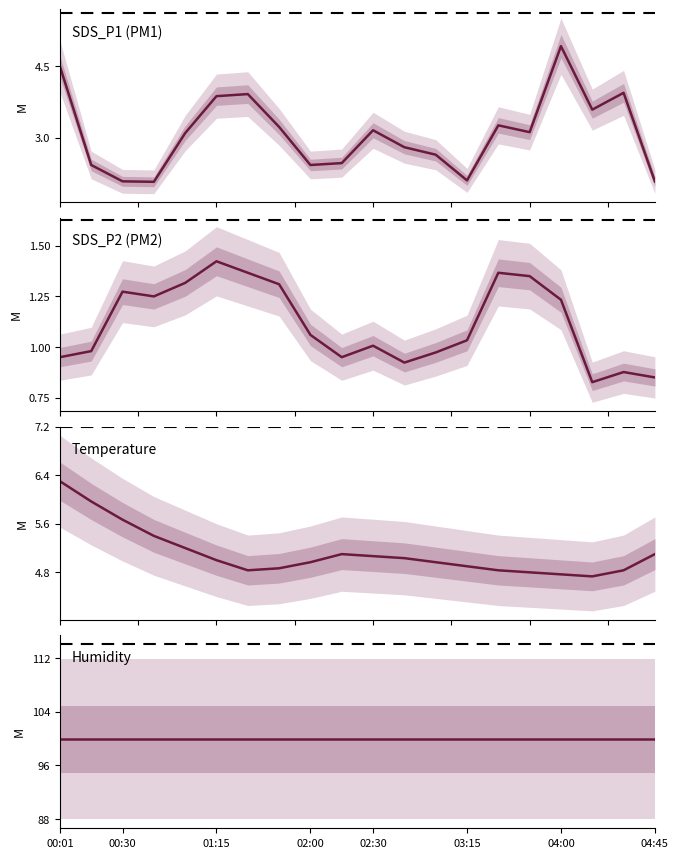

At 03:15, list the series in order from smallest to largest.

SDS_P2 (PM2), SDS_P1 (PM1), Temperature, Humidity